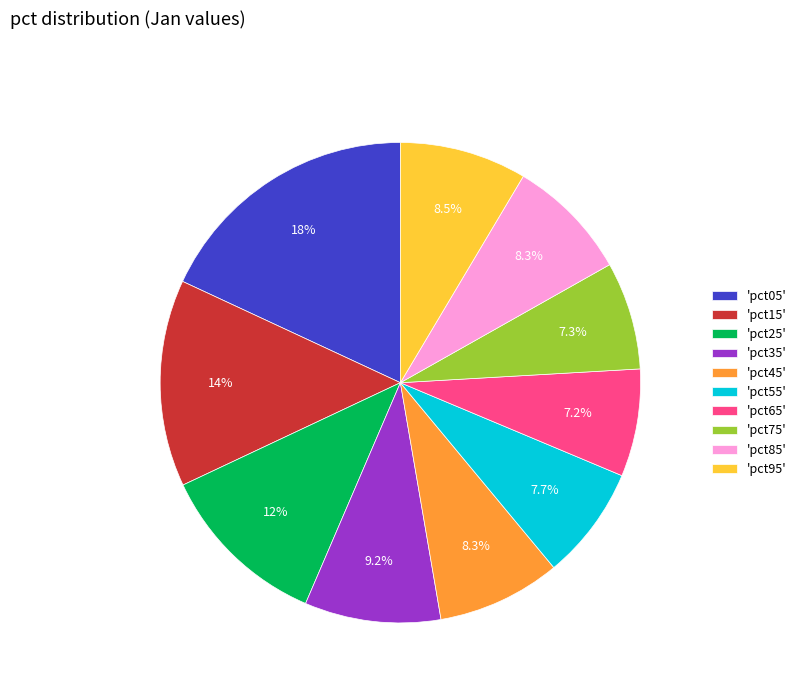

Between 'pct65' and 'pct05', which is larger?

'pct05'